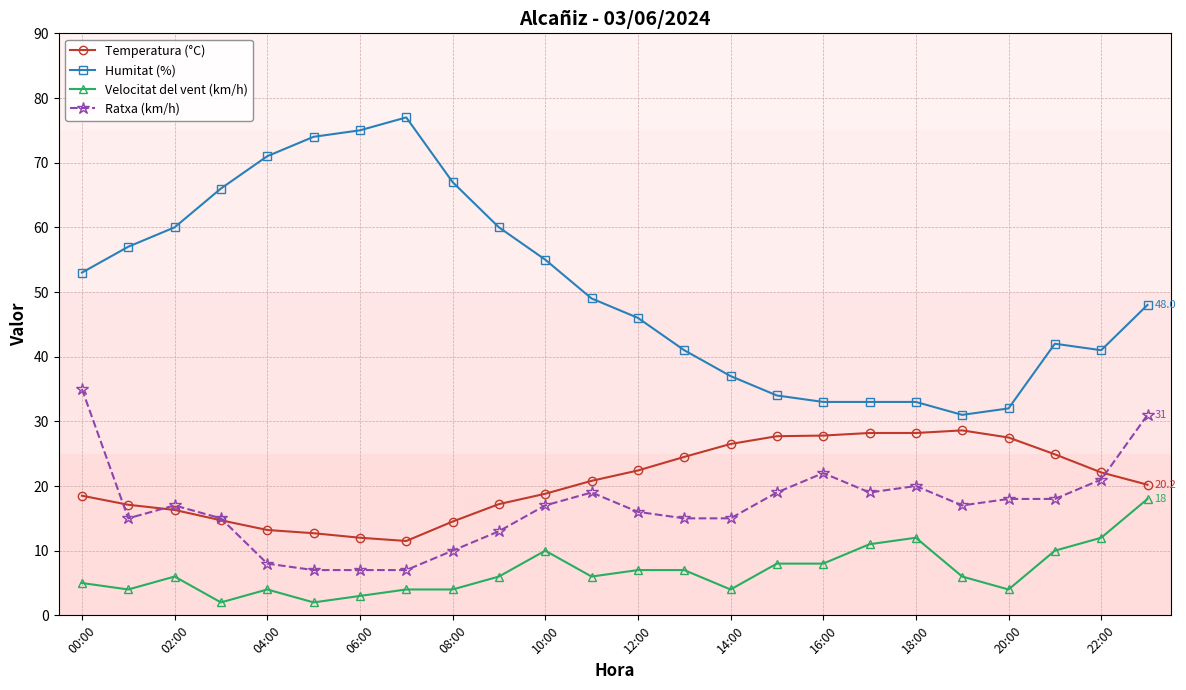

Does the chart display data point markers on the line(s)?

Yes